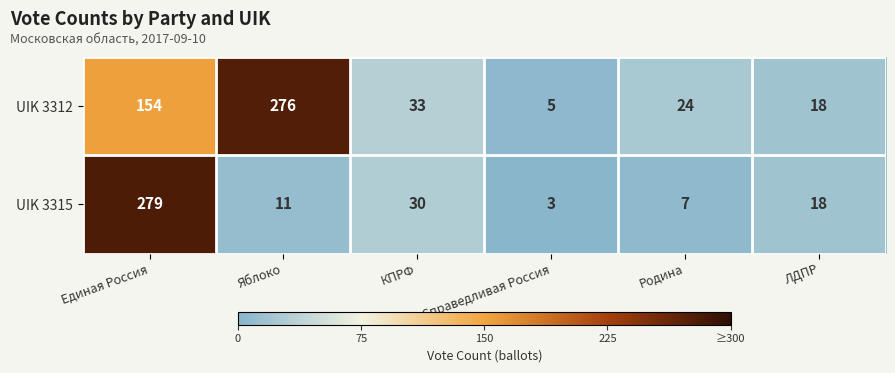

What is the sum of the UIK 3315 values at КПРФ and Справедливая Россия?

33